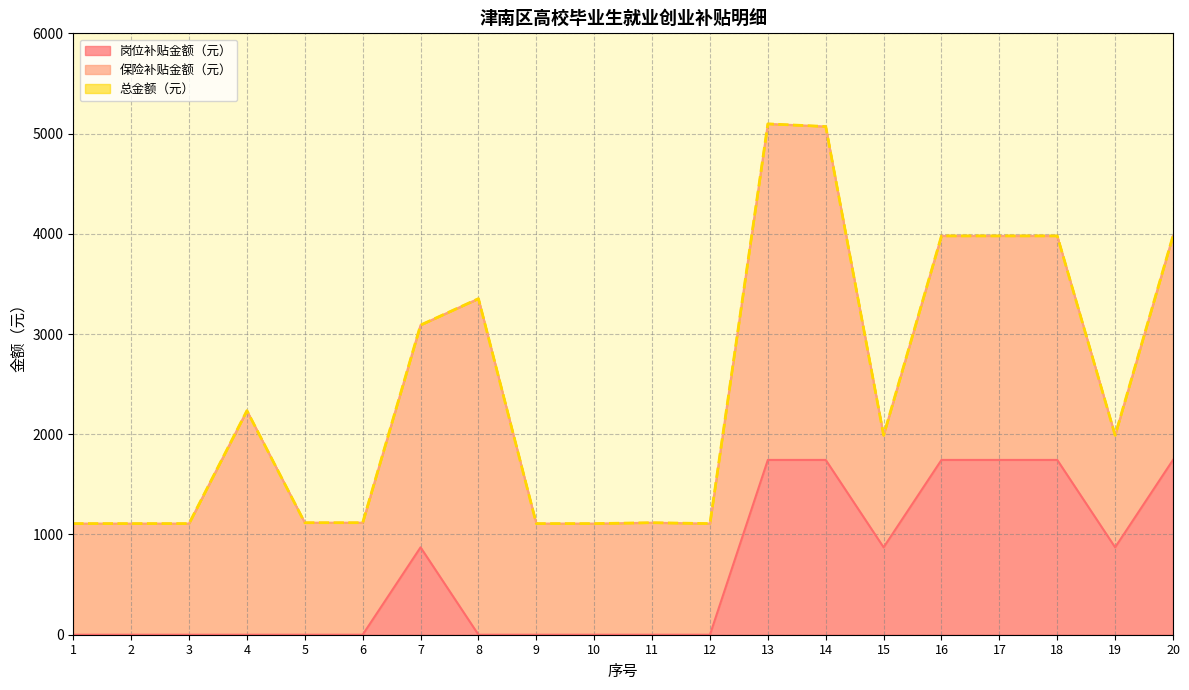

What is the spread (max minus min) of values at 14?

3326.4